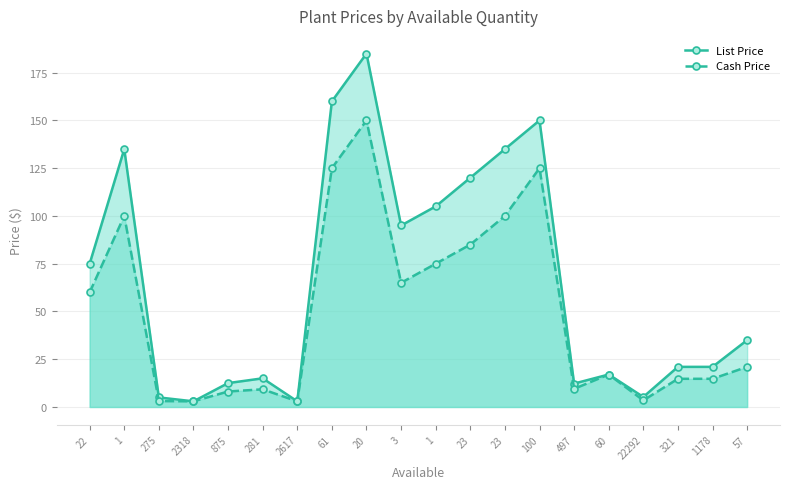

Reading left to right, extract all data points from this chart.

List Price: 22=75.0	1=135.0	275=5.0	2318=3.0	875=12.5	281=15.0	2617=3.0	61=160.0	20=185.0	3=95.0	1=105.0	23=120.0	23=135.0	100=150.0	497=12.2	60=17.0	22292=5.2	321=21.0	1178=21.0	57=35.0
Cash Price: 22=60.0	1=100.0	275=3.1	2318=3.0	875=8.1	281=9.2	2617=3.0	61=125.0	20=150.0	3=65.0	1=75.0	23=85.0	23=100.0	100=125.0	497=9.5	60=17.0	22292=3.5	321=14.8	1178=14.8	57=21.0